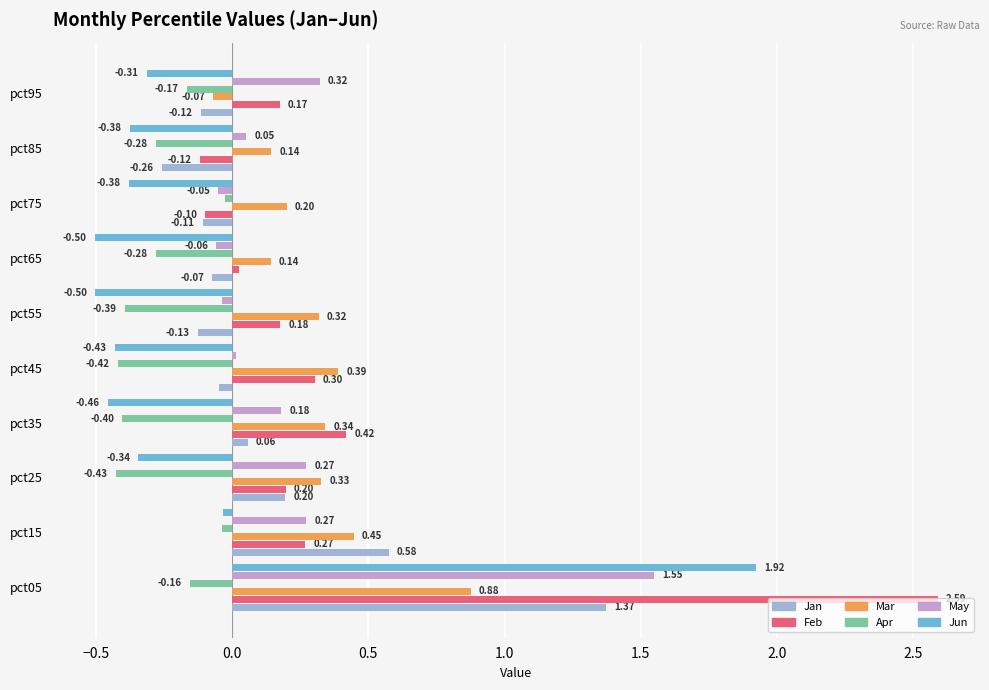

At which category is the sum across all series the highest?

pct05